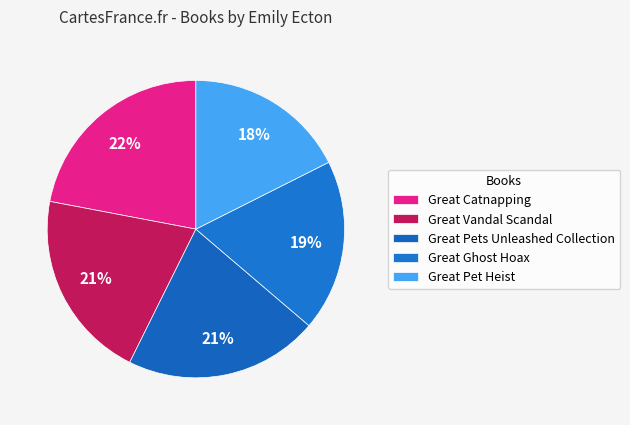

How many segments does this pie chart have?

5